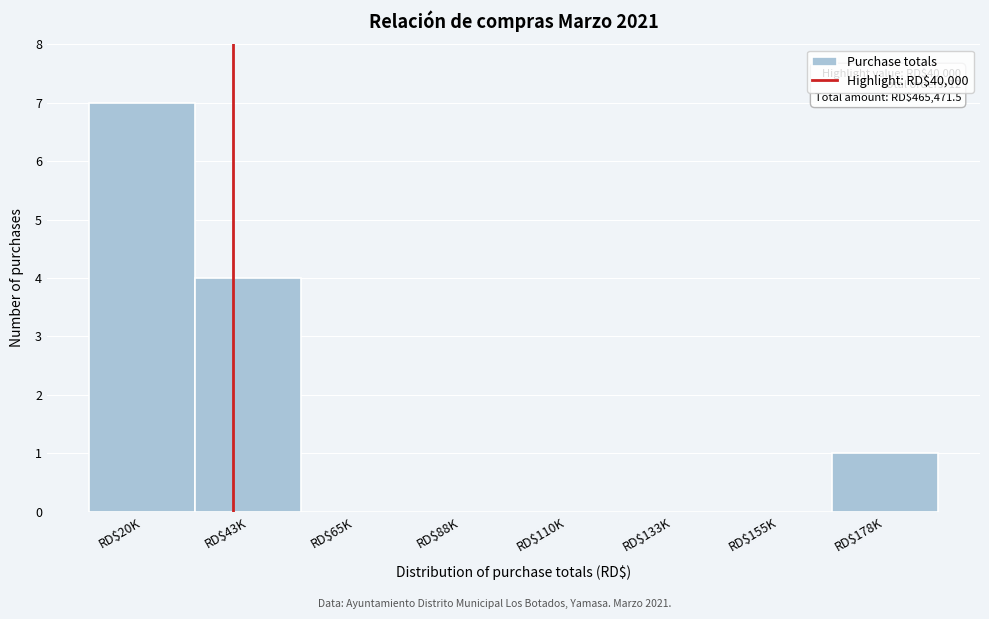

What is the sum of all values?

12